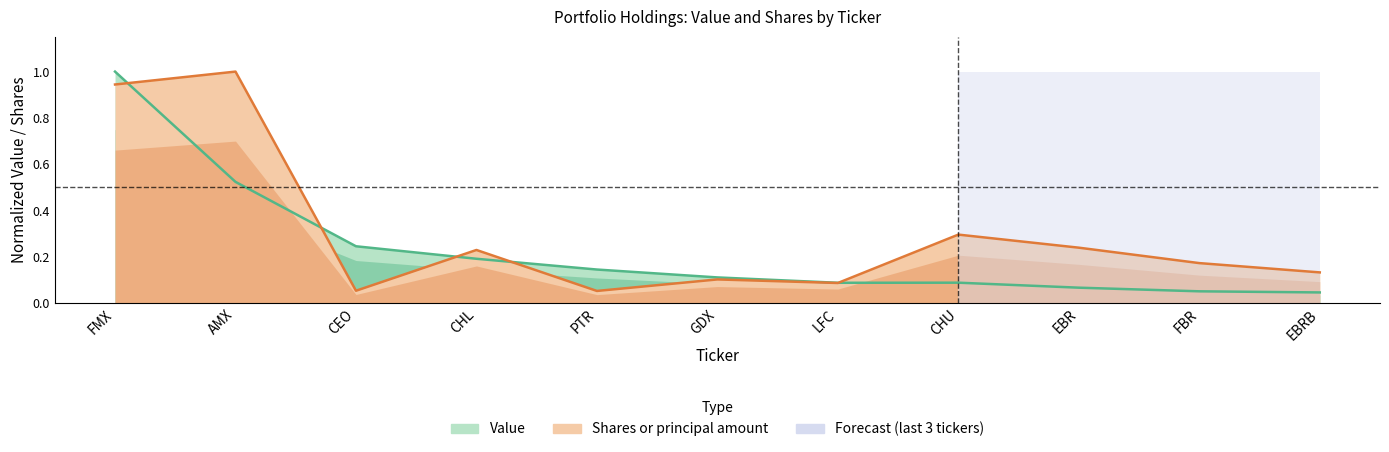

What is the value of the Value point at the 7th from the left?

0.1